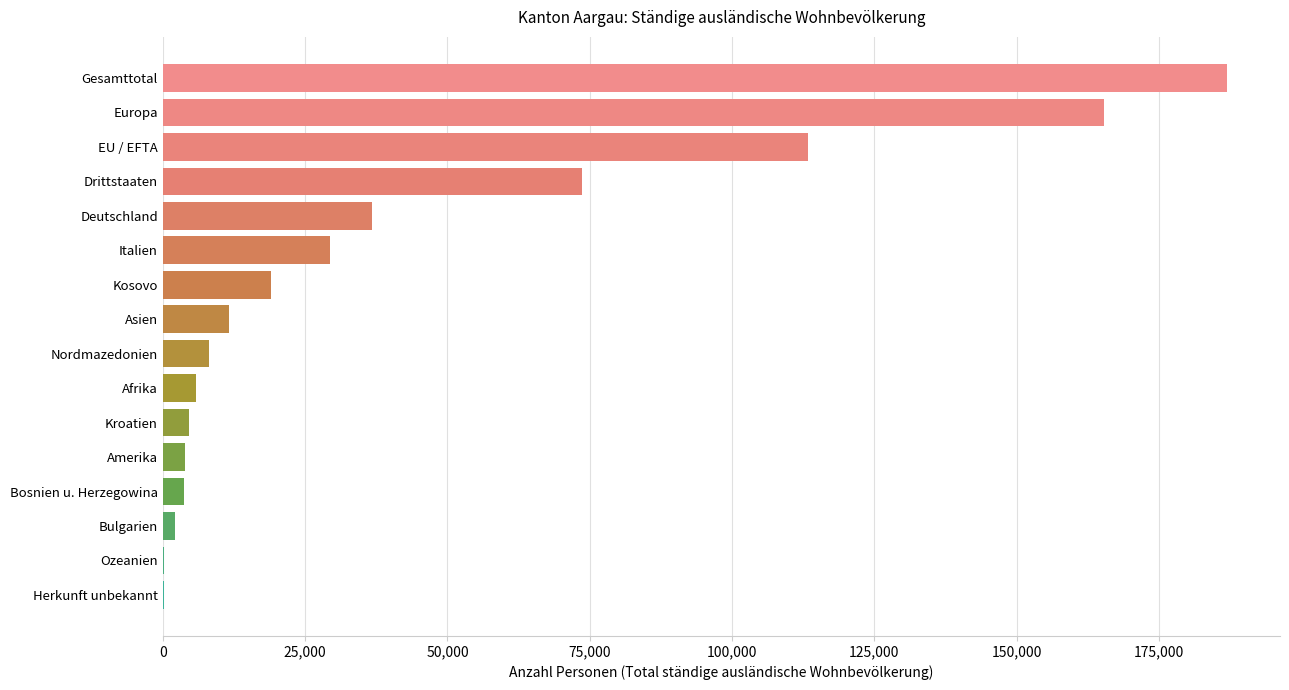

What is the ratio of the value at Gesamttotal to the value at Italien?

6.4